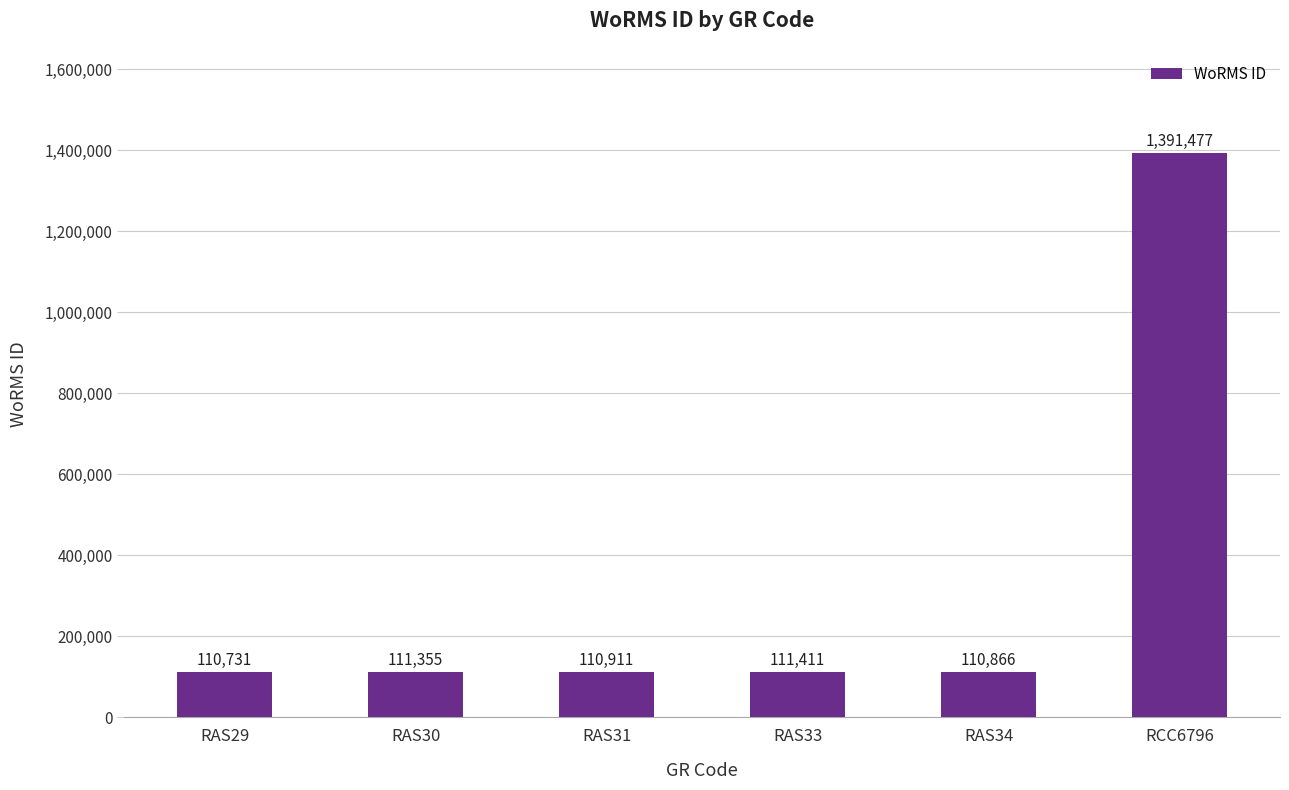

Are the bars horizontal?

No